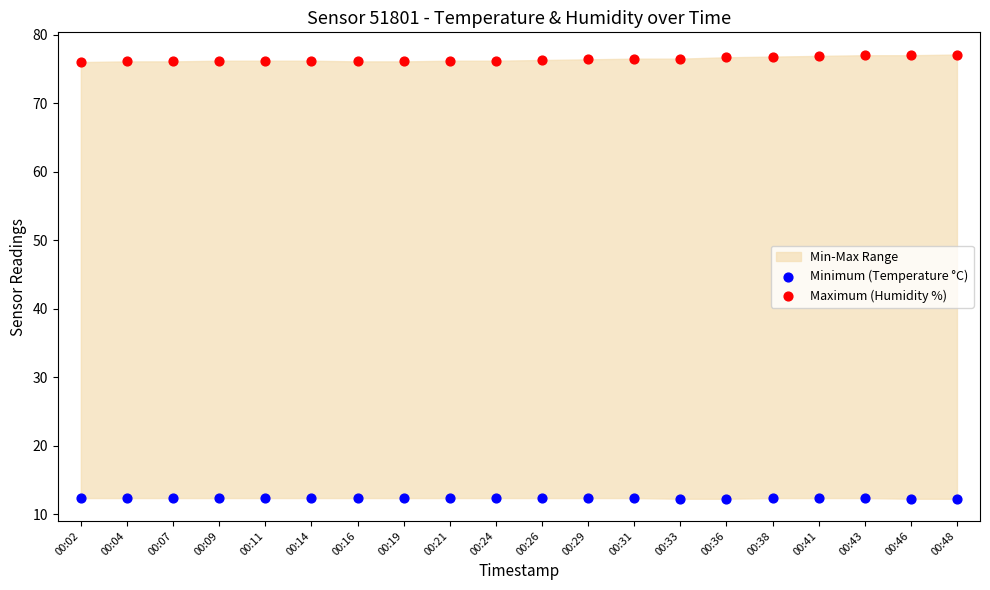

Which series contains the highest Y value?

Maximum (Humidity %)